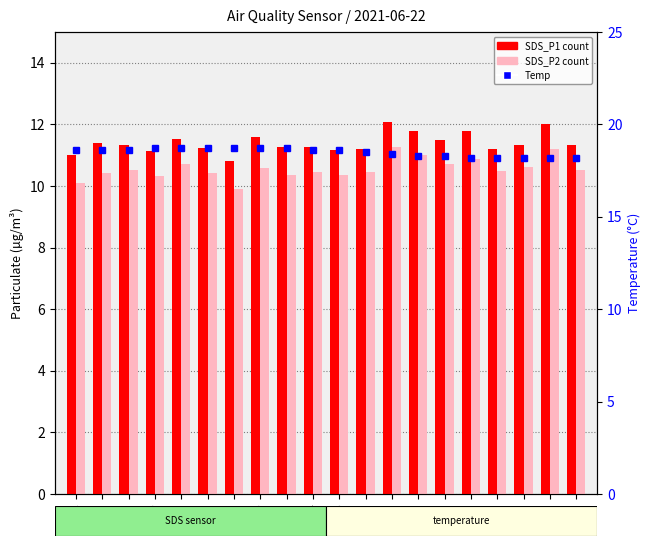

Reading left to right, extract all data points from this chart.

SDS_P1: 11.0	11.4	11.3	11.1	11.5	11.2	10.8	11.6	11.3	11.3	11.2	11.2	12.1	11.8	11.5	11.8	11.2	11.3	12.0	11.3
SDS_P2: 10.1	10.4	10.5	10.3	10.7	10.4	9.9	10.6	10.4	10.5	10.4	10.5	11.3	11.0	10.7	10.9	10.5	10.6	11.2	10.5
Temp: 18.6	18.6	18.6	18.7	18.7	18.7	18.7	18.7	18.7	18.6	18.6	18.5	18.4	18.3	18.3	18.2	18.2	18.2	18.2	18.2